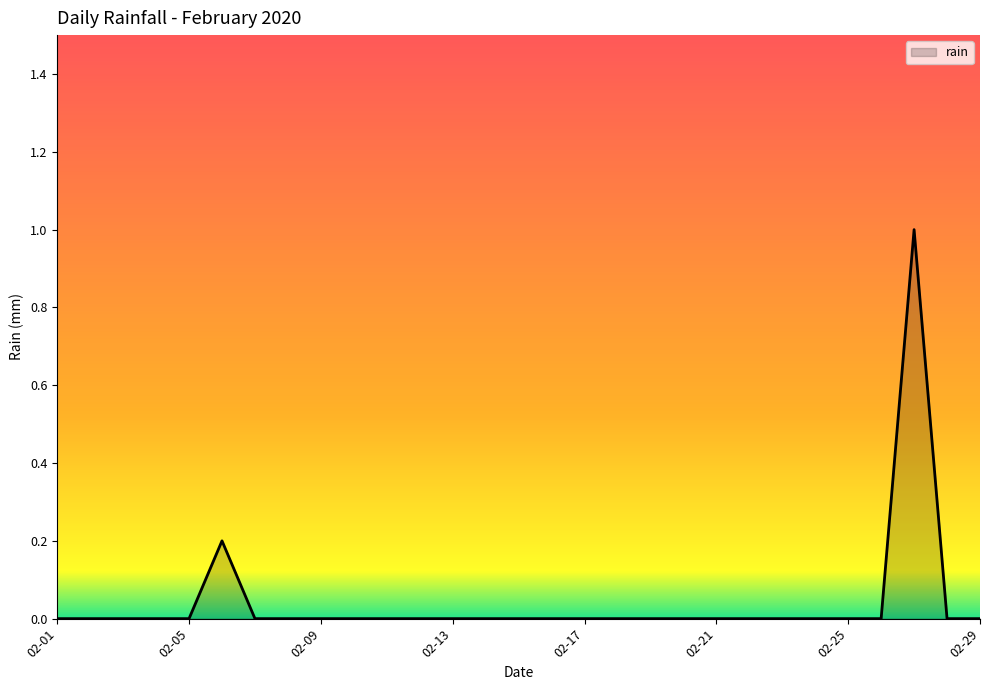

What is the maximum value shown in the chart?

1.0